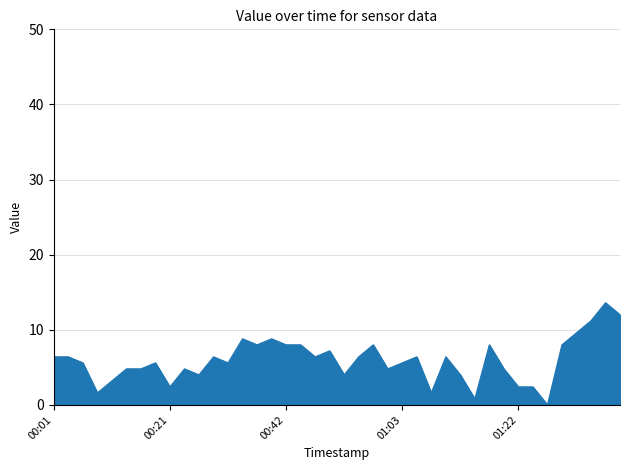

What is the difference between the maximum and minimum values?

13.6